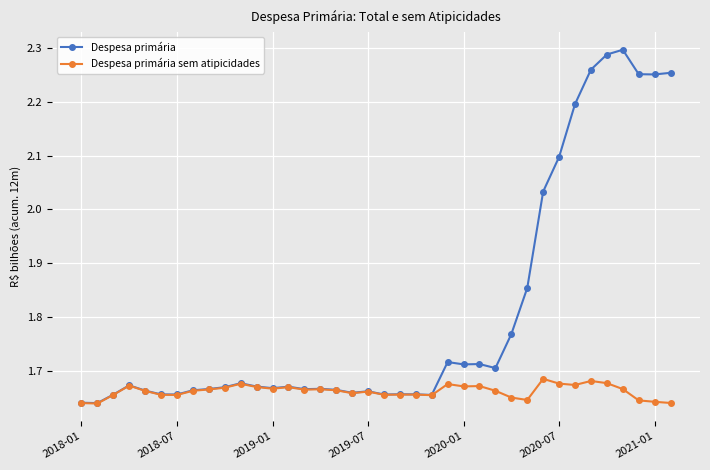

Is this an area chart (filled region under the line)?

No